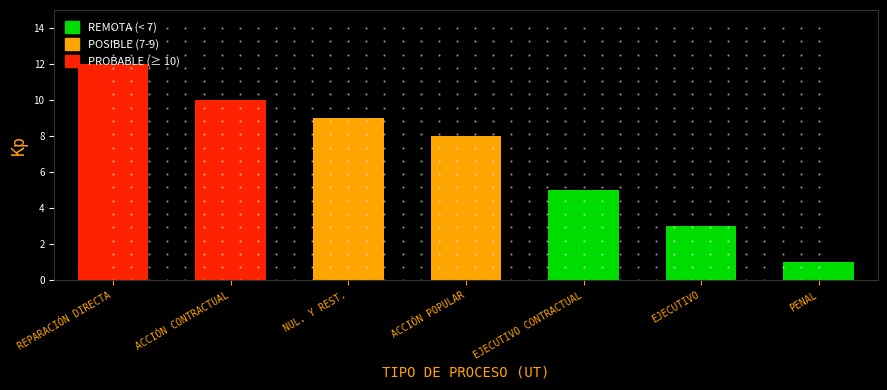

The chart shows a value of 1 at PENAL. True or false?

True